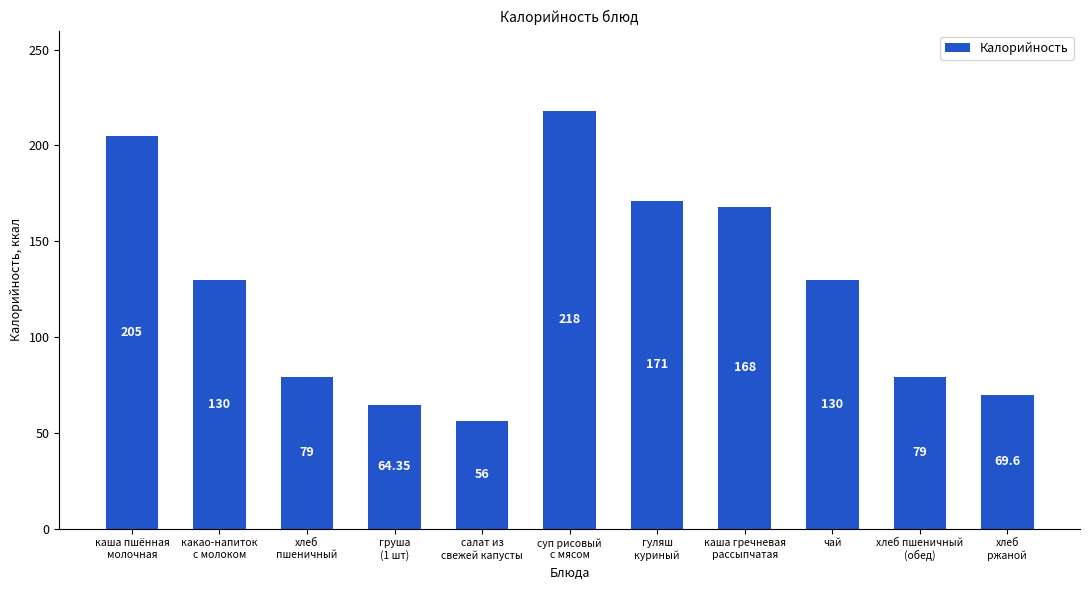

How many categories are shown in the chart?

11